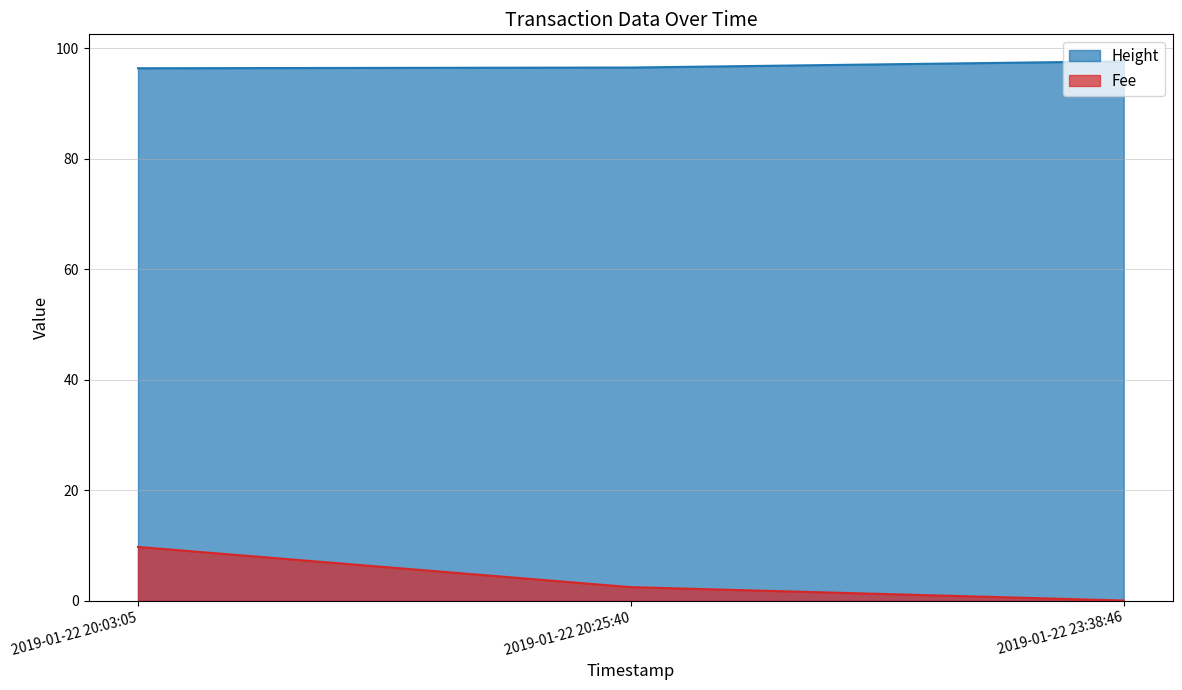

What are all the series names shown in the legend?

Height, Fee